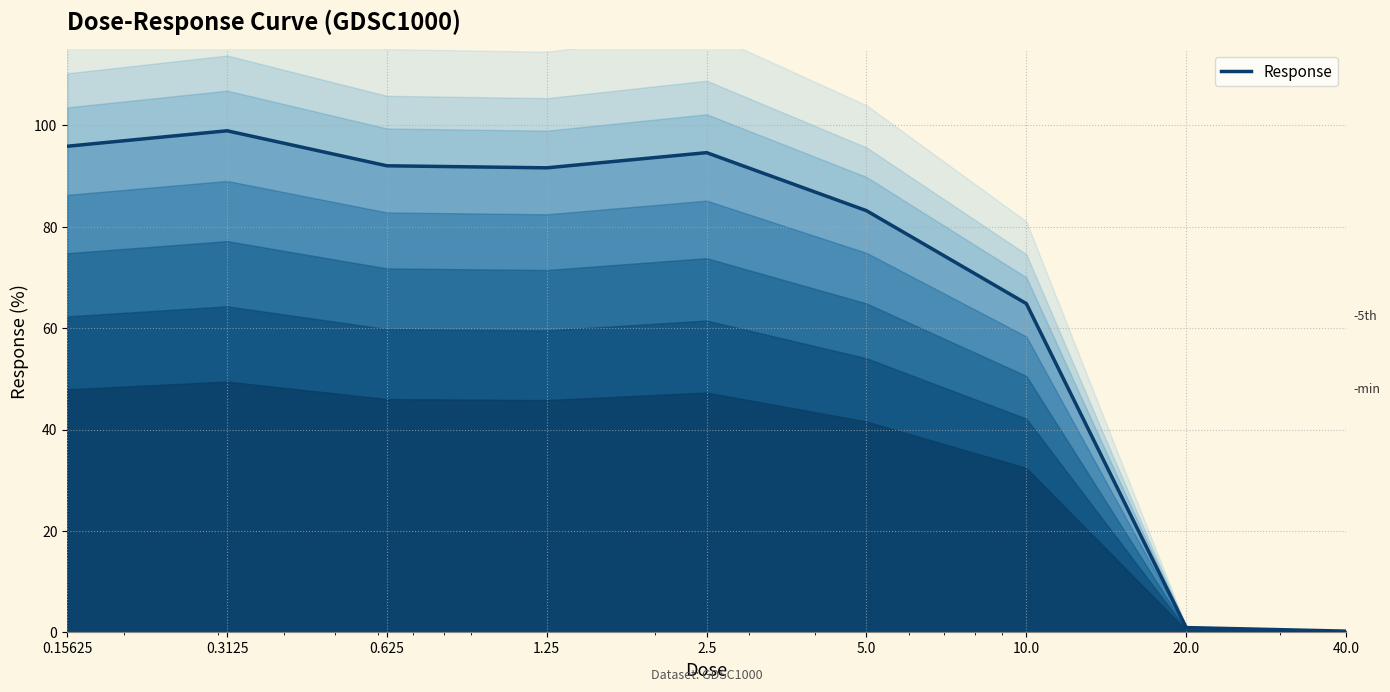

What is the sum of the values at 5.0 and 0.15625?

179.1